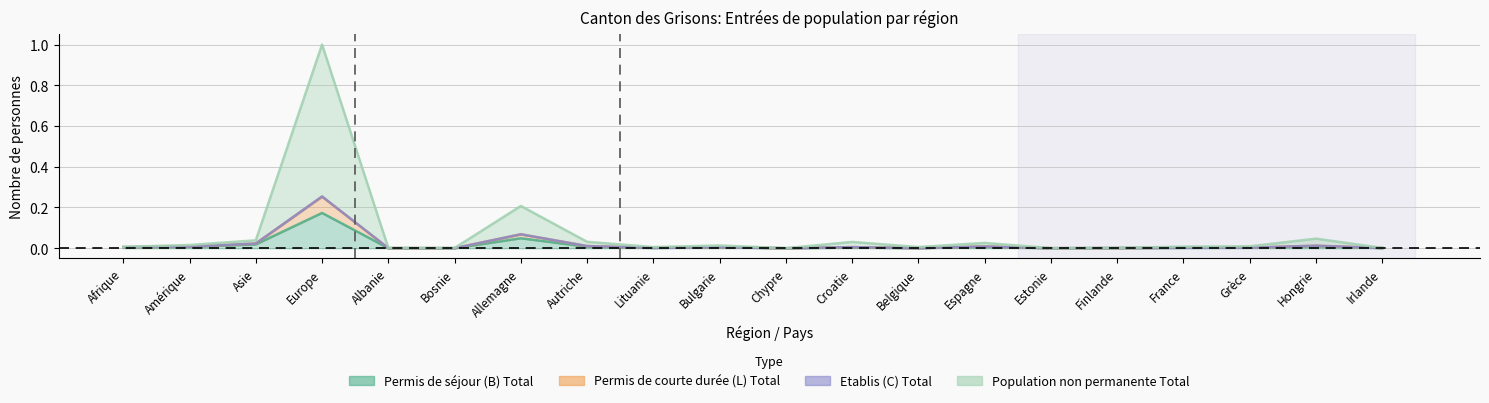

Which category has the highest value in the Permis de séjour (B) Total series?

Europe